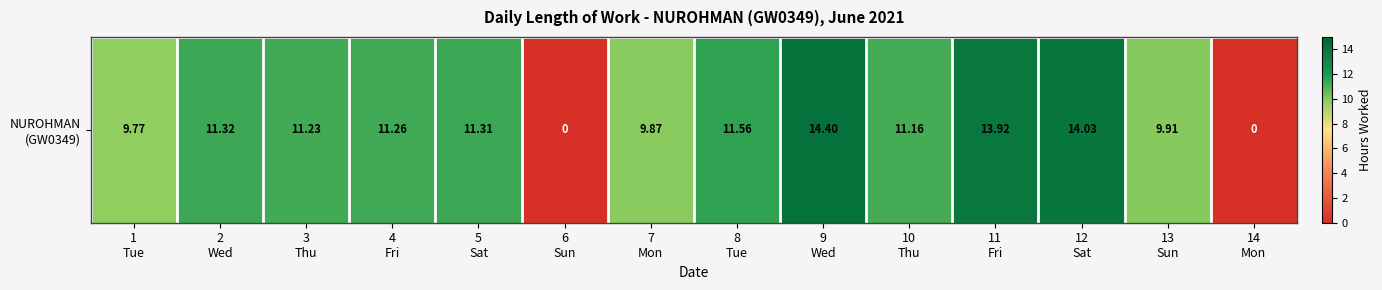

List the labels in order of value, largest first.

9
Wed, 12
Sat, 11
Fri, 8
Tue, 2
Wed, 5
Sat, 4
Fri, 3
Thu, 10
Thu, 13
Sun, 7
Mon, 1
Tue, 6
Sun, 14
Mon